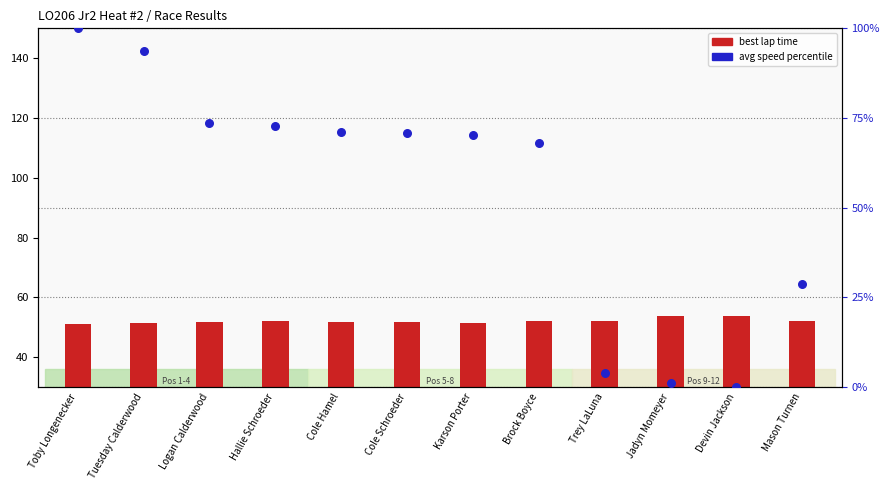

Is the value of best lap time at Trey LaLuna greater than the value of avg speed percentile at Brock Boyce?

No